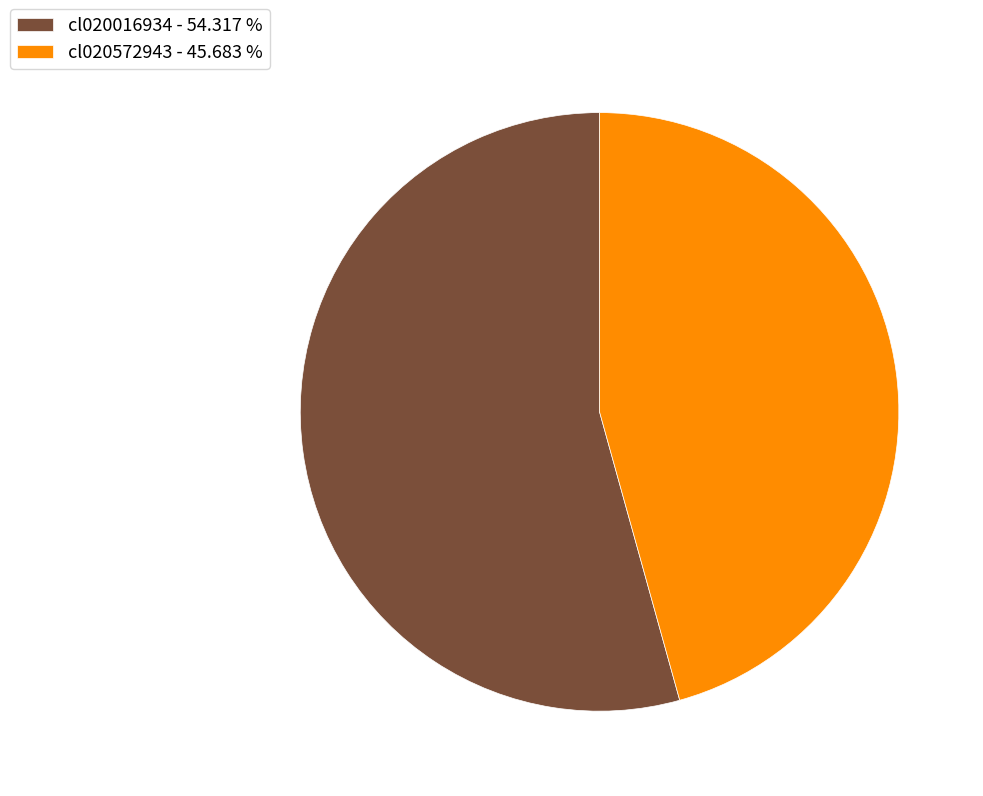

Do cl020572943 - 45.683 % and cl020016934 - 54.317 % together represent more than half of the pie?

Yes